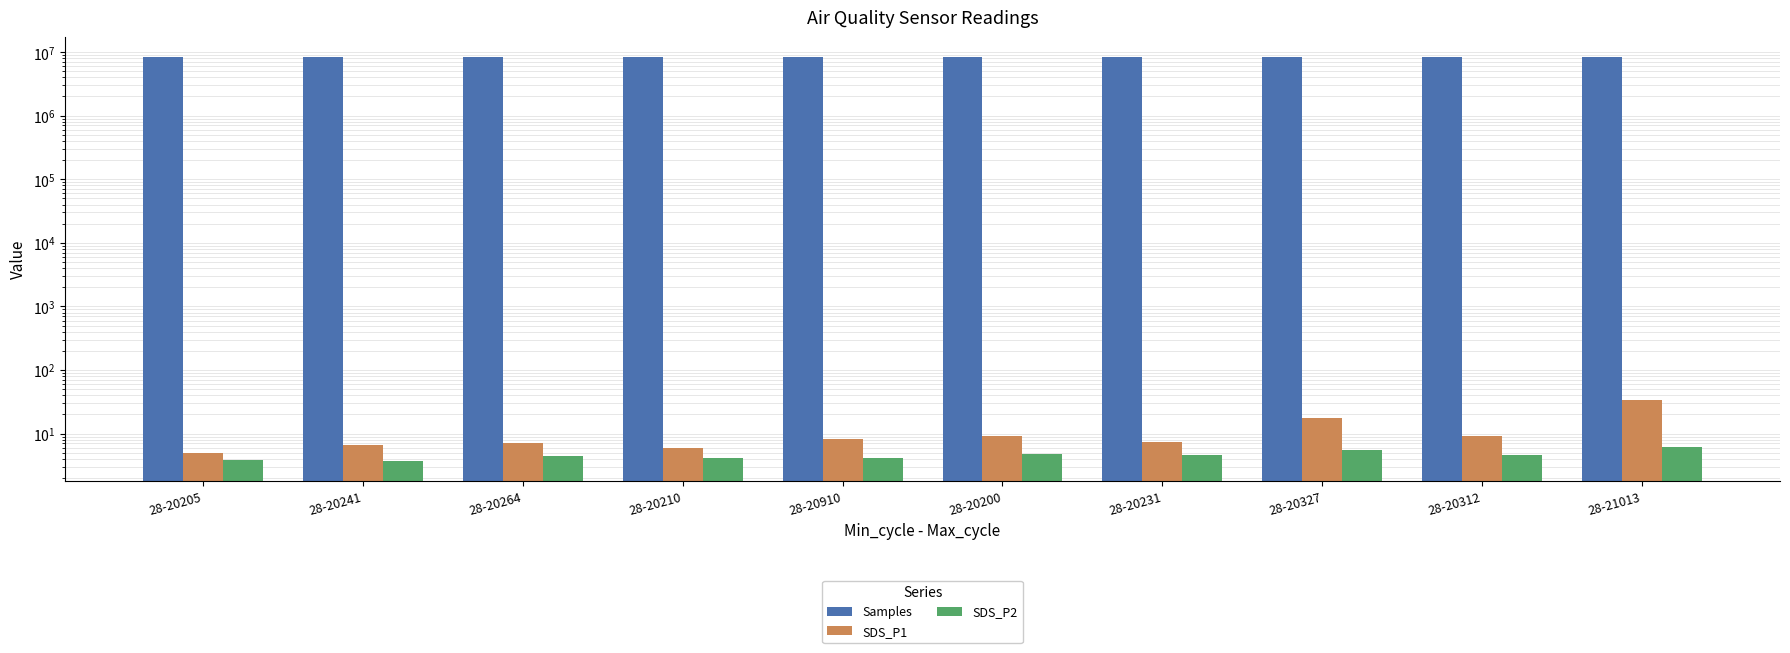

True or false: SDS_P2 has a value of 1.3 at 28-20264.

False